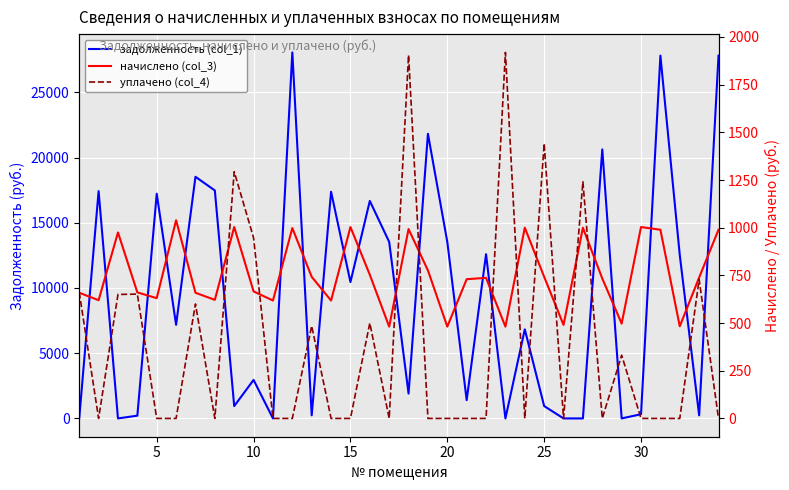

What is the highest value of the начислено (col_3) series?

1039.0